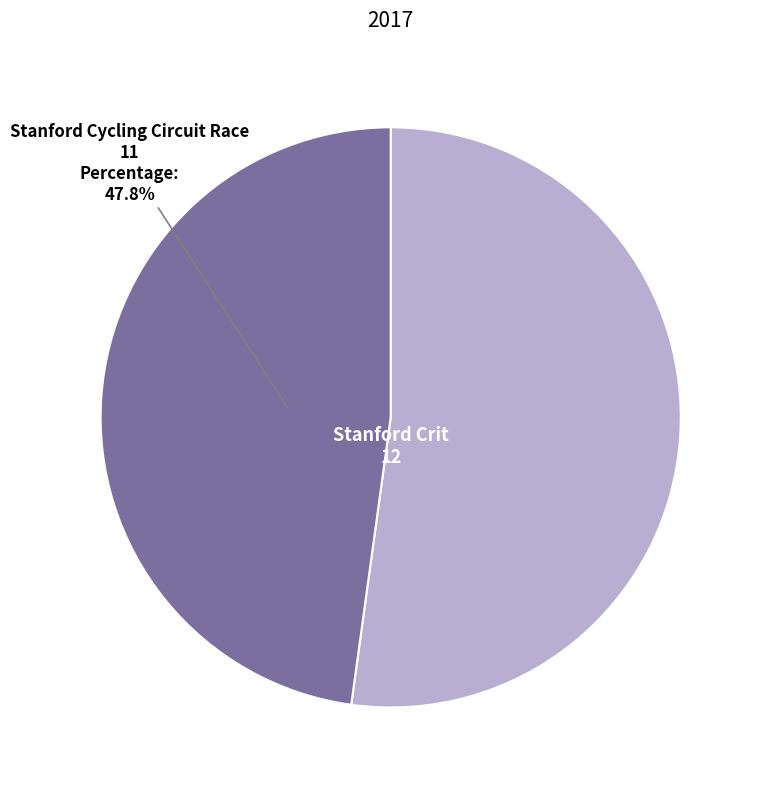

What is the largest slice in the pie chart?

Stanford Crit